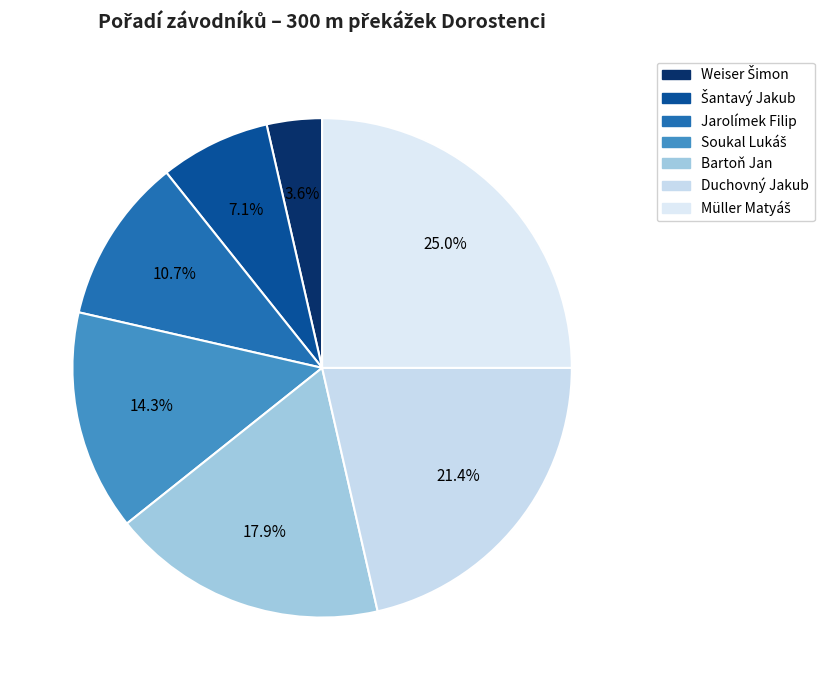

Between Duchovný Jakub and Bartoň Jan, which is larger?

Duchovný Jakub